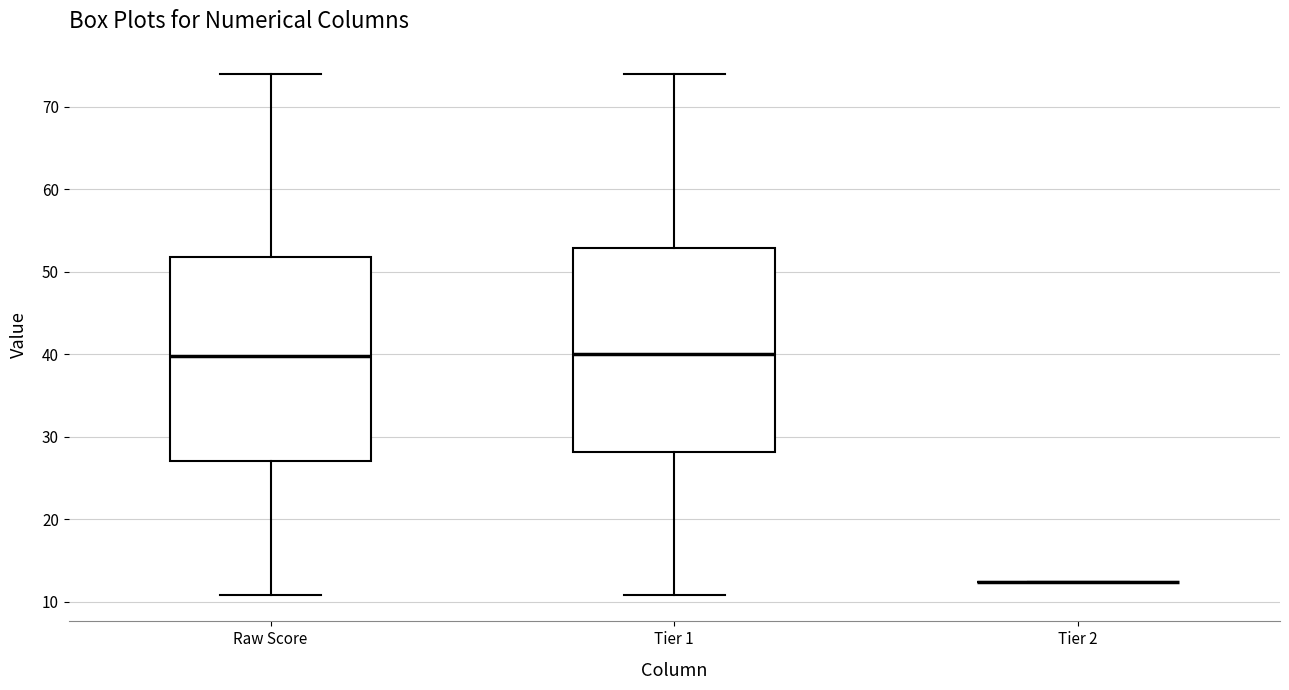

Reading left to right, read every box against the y-axis: the position of its median line, the range the box covers, and the ends of its whiskers. The values are not printed on the chart, so give them approximately, as read against the axis.

Raw Score: median 40, box 27 to 52, whiskers 11 to 74
Tier 1: median 40, box 28 to 53, whiskers 11 to 74
Tier 2: box collapsed to a line at 12, whiskers 12 to 12